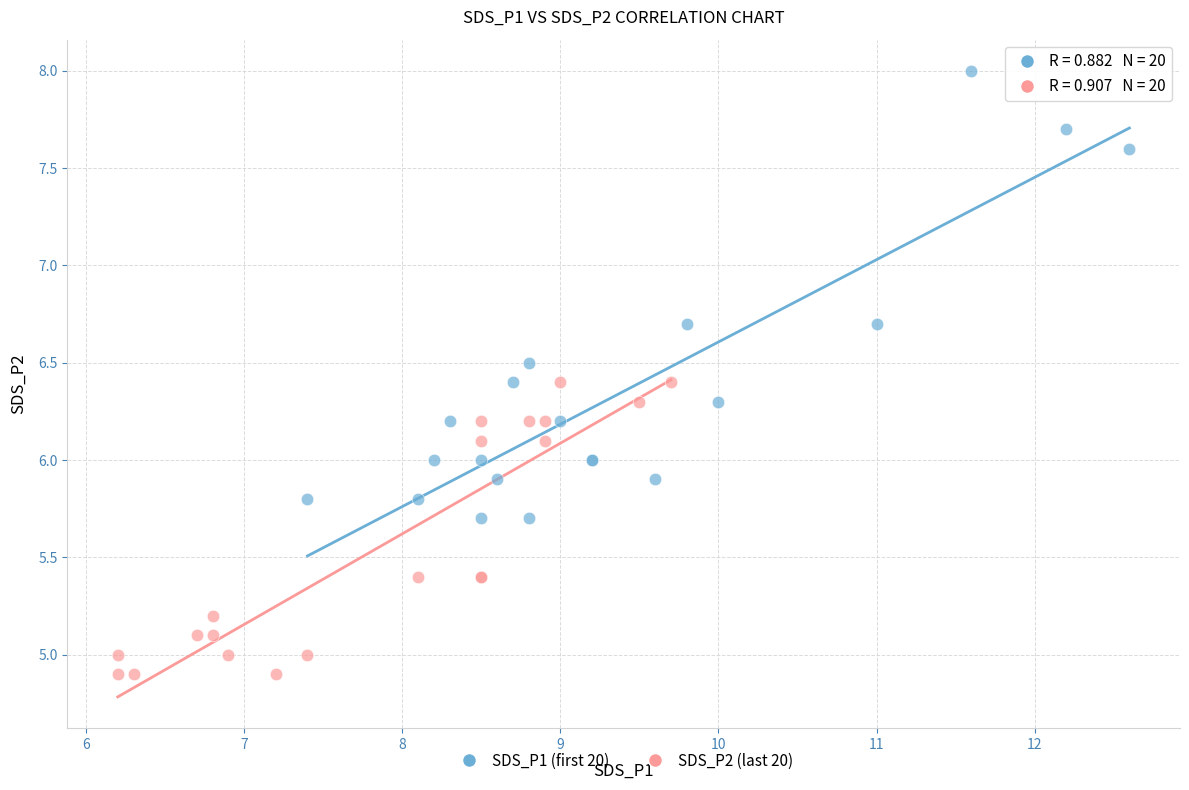

What are all the series names shown in the legend?

SDS_P1 (first 20), SDS_P2 (last 20)